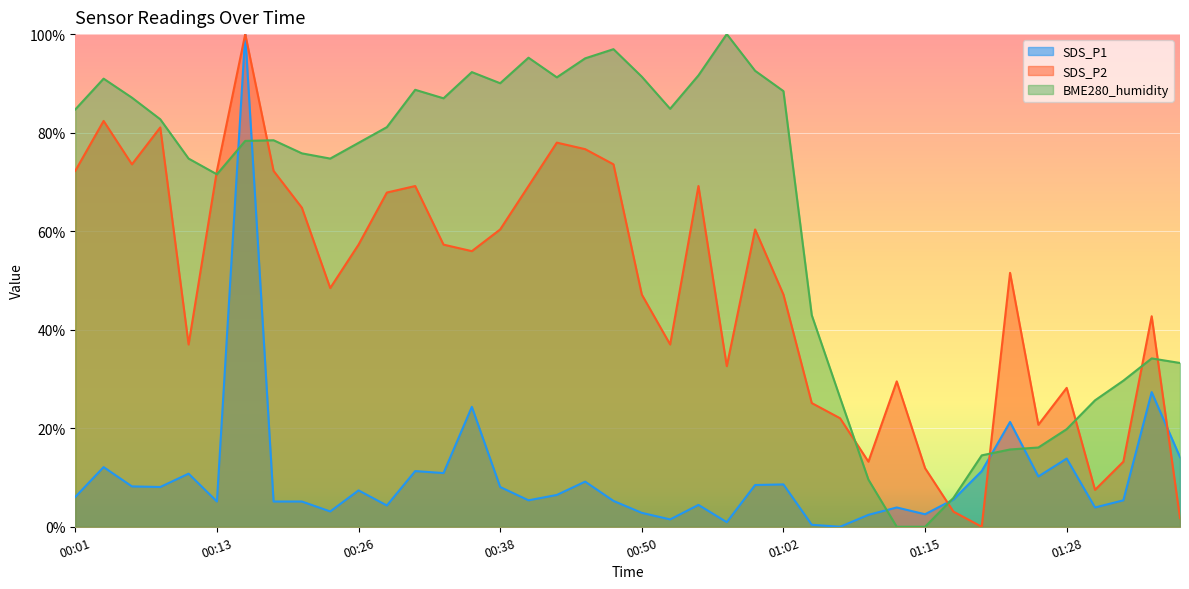

What are all the series names shown in the legend?

SDS_P1, SDS_P2, BME280_humidity